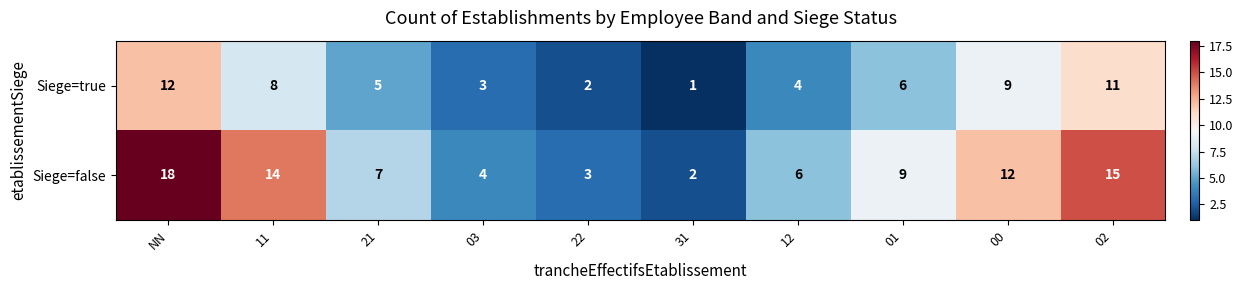

Count the number of data series in this chart.

2